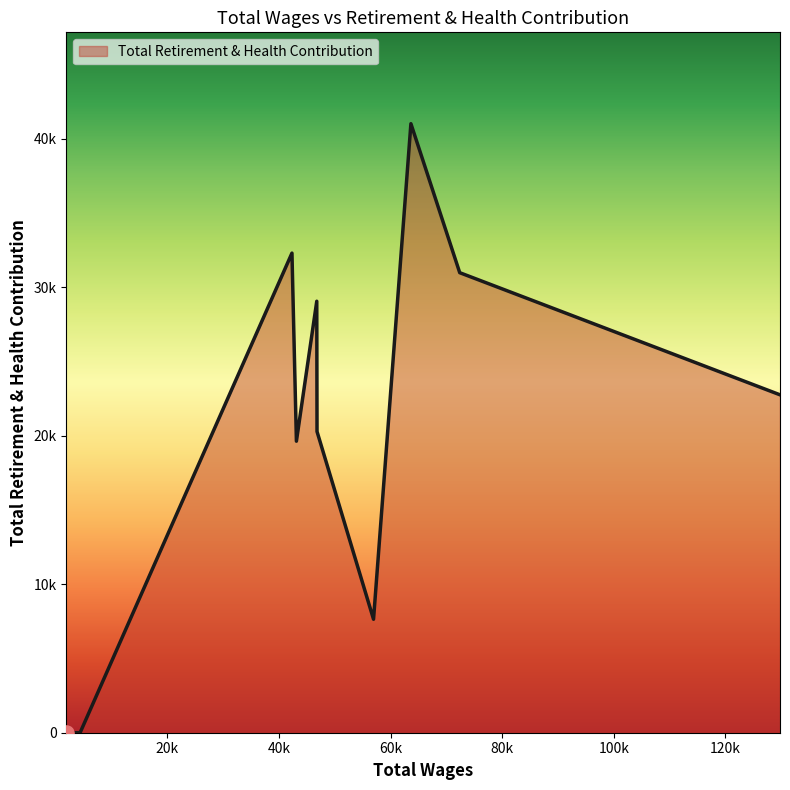

Does the chart have visible grid lines?

No